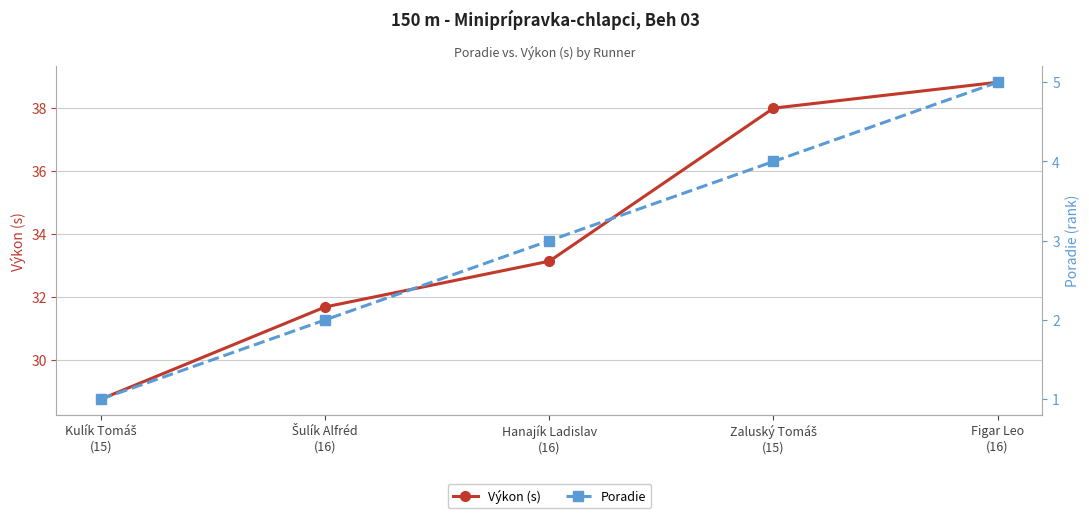

What is the label of the 1st point from the left?

Kulík Tomáš
(15)